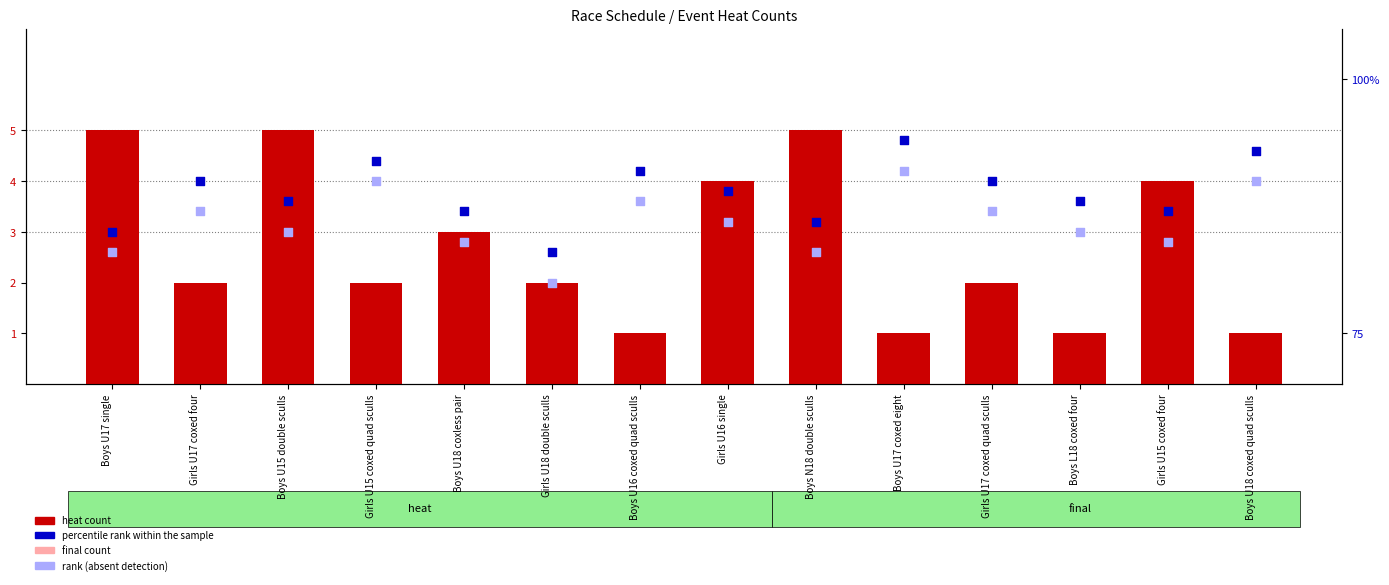

Which series has the largest total across all categories?

percentile rank